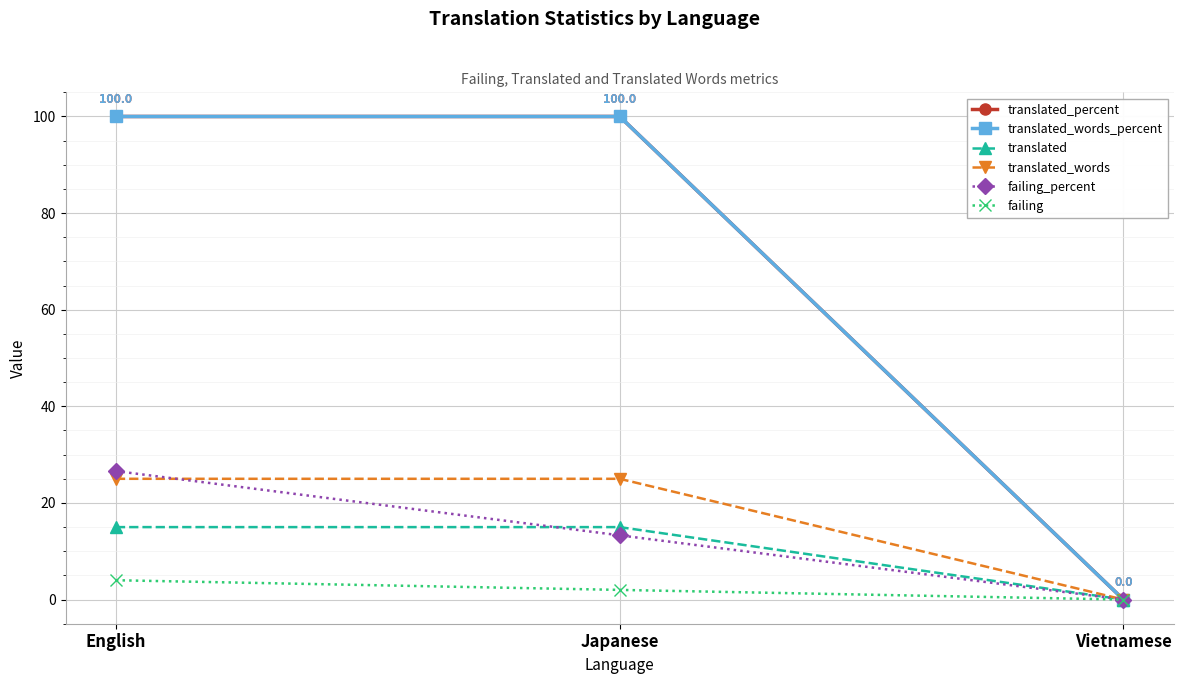

Is this an area chart (filled region under the line)?

No